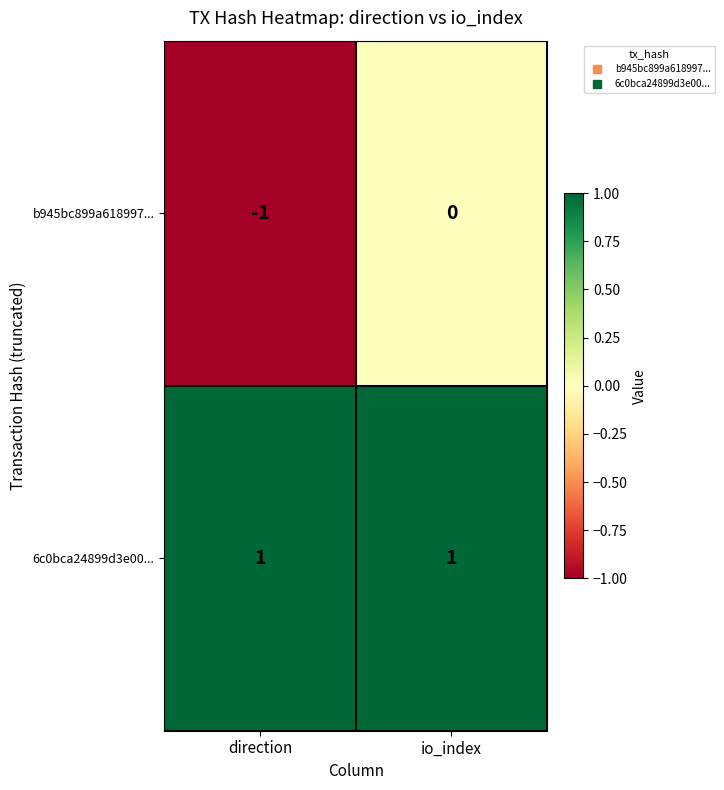

At how many categories does at least one series exceed 0?

2